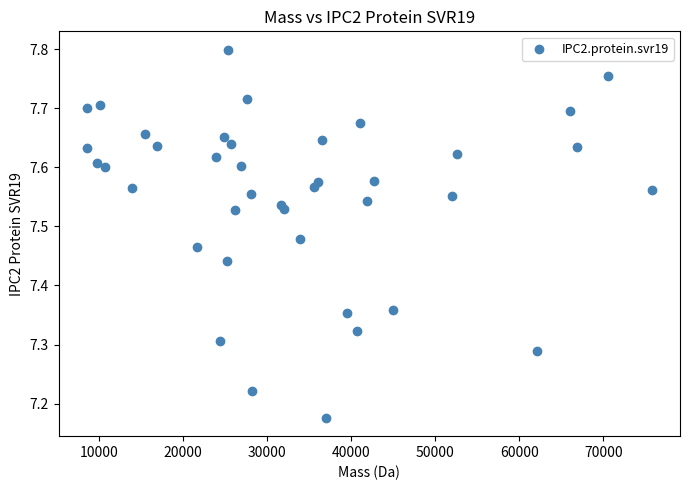

What is the range of X values (max minus min)?

67212.7